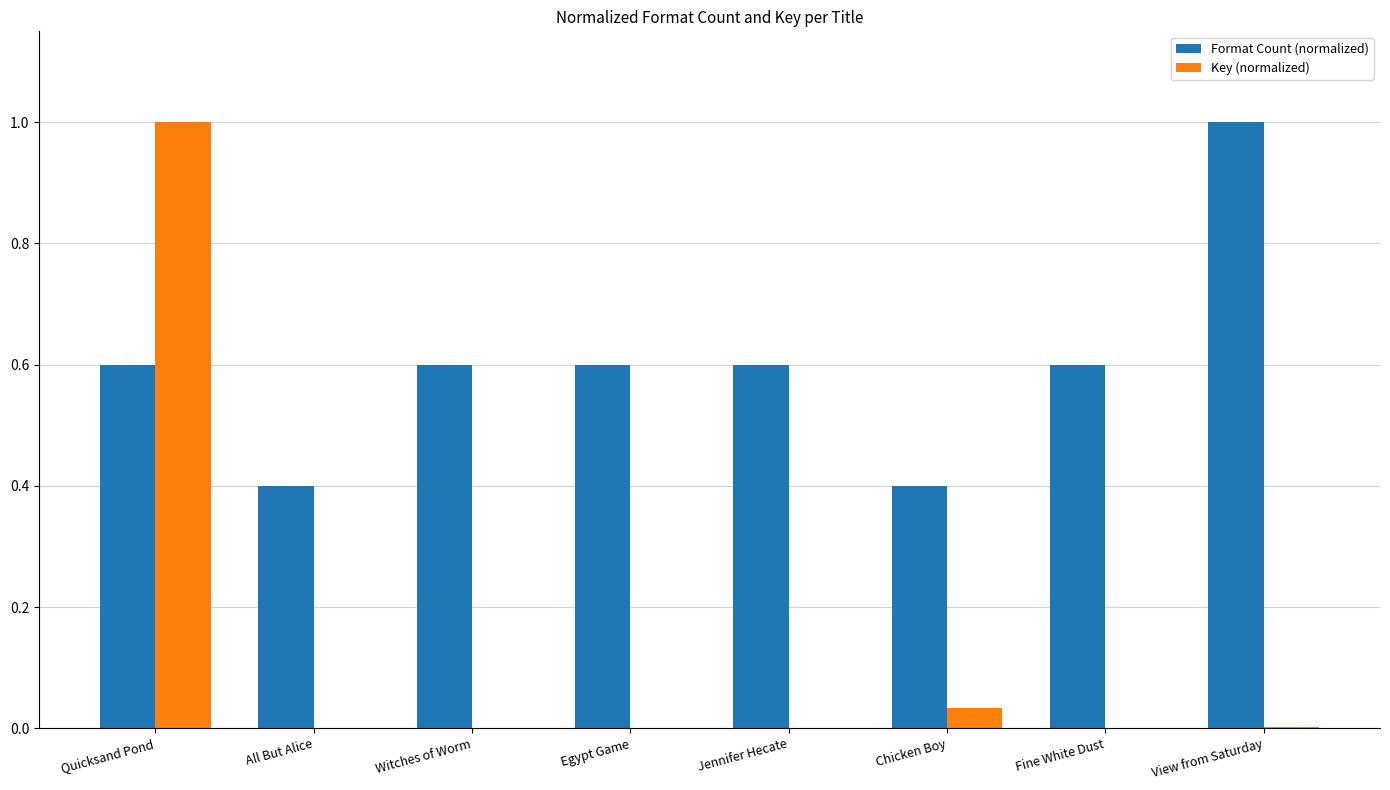

How many distinct data groups are displayed?

2